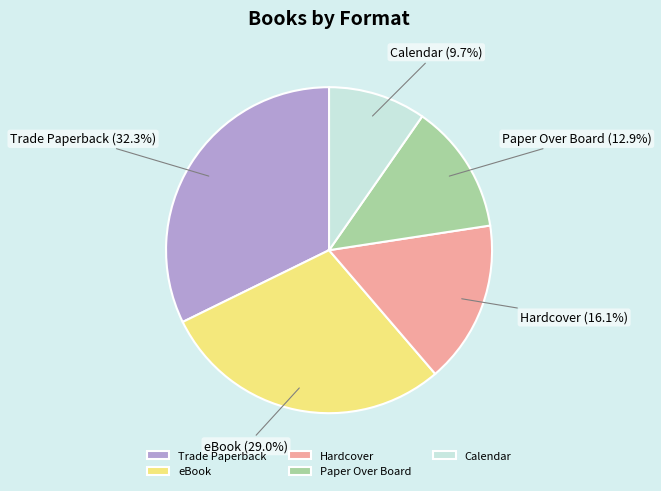

To the nearest percent, what is the combined percentage of eBook and Hardcover?

45%